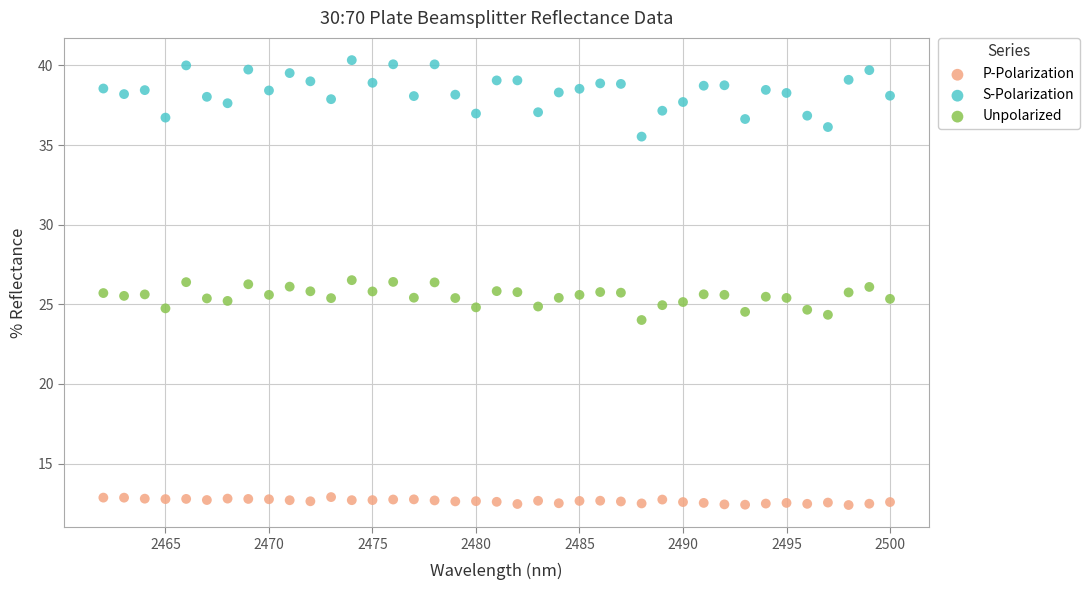

What is the X range (max minus min) for the scatter plot?

38.0